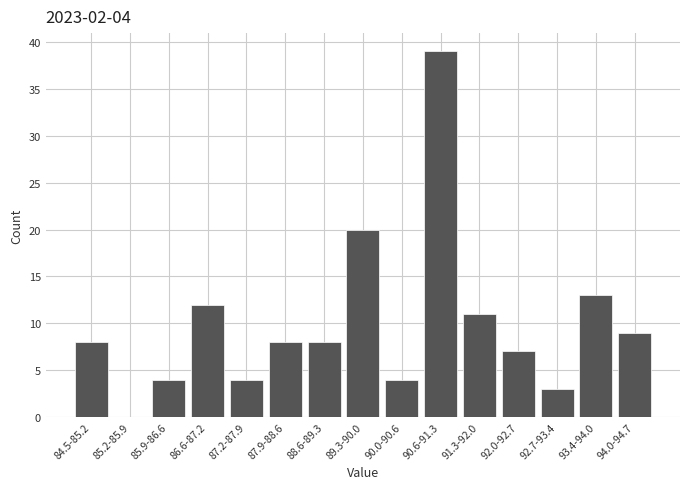

Reading right to left, transcribe all the data shown in this chart.

94.0-94.7=9	93.4-94.0=13	92.7-93.4=3	92.0-92.7=7	91.3-92.0=11	90.6-91.3=39	90.0-90.6=4	89.3-90.0=20	88.6-89.3=8	87.9-88.6=8	87.2-87.9=4	86.6-87.2=12	85.9-86.6=4	85.2-85.9=0	84.5-85.2=8